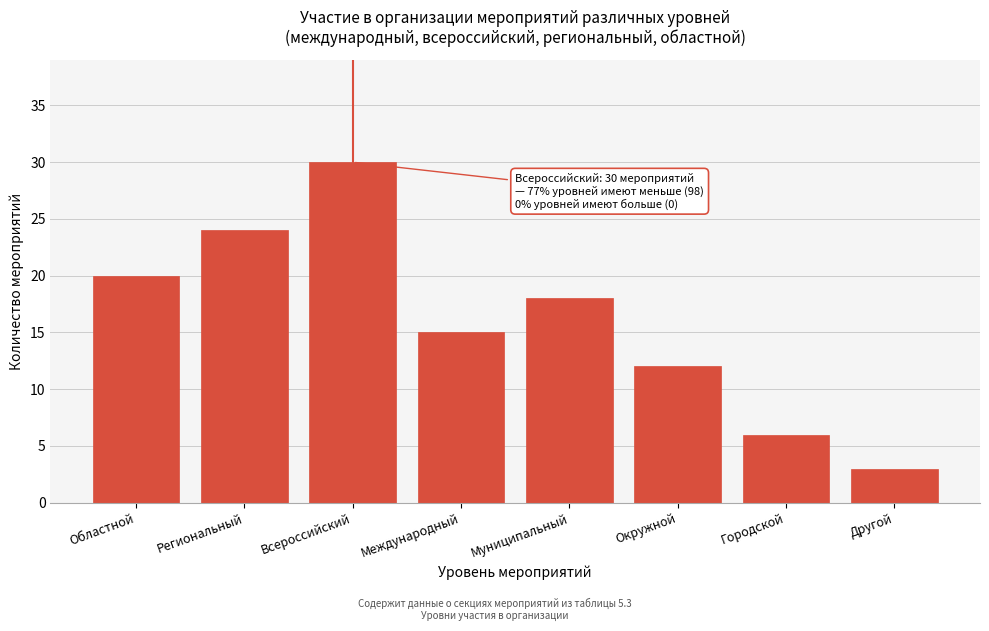

Reading left to right, what are all the values shown in this chart?

Областной=20	Региональный=24	Всероссийский=30	Международный=15	Муниципальный=18	Окружной=12	Городской=6	Другой=3